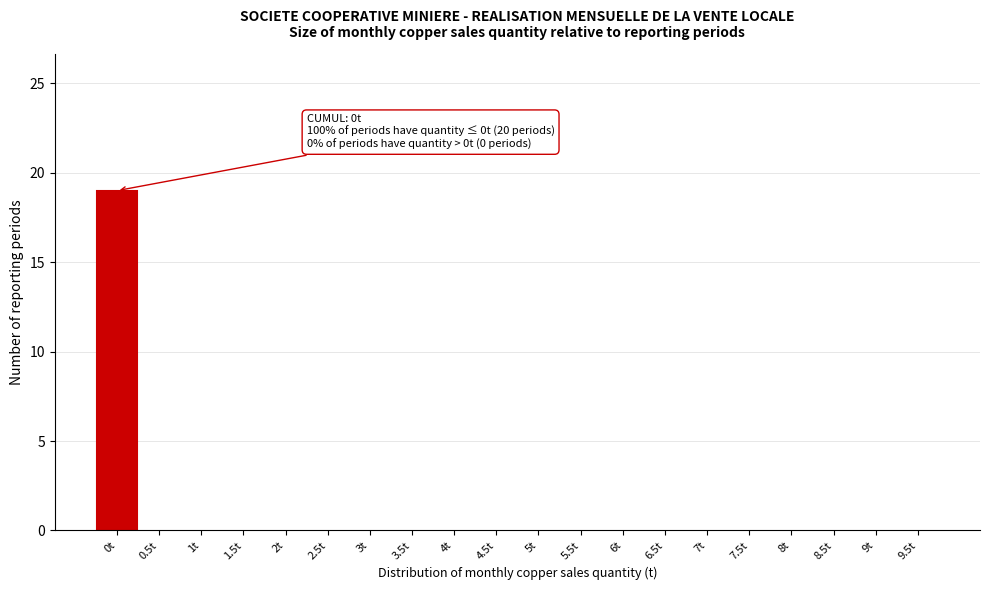

Reading left to right, list all the values displayed in this chart.

0t=19	0.5t=0	1t=0	1.5t=0	2t=0	2.5t=0	3t=0	3.5t=0	4t=0	4.5t=0	5t=0	5.5t=0	6t=0	6.5t=0	7t=0	7.5t=0	8t=0	8.5t=0	9t=0	9.5t=0